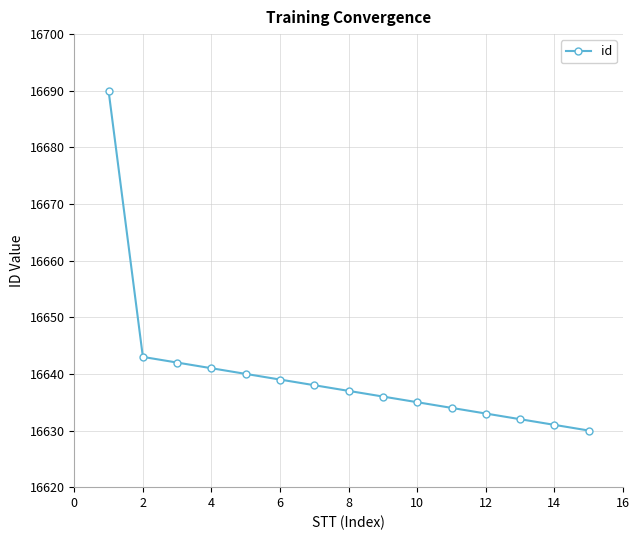

True or false: there are more than 2 points higher than both neighbors.

False